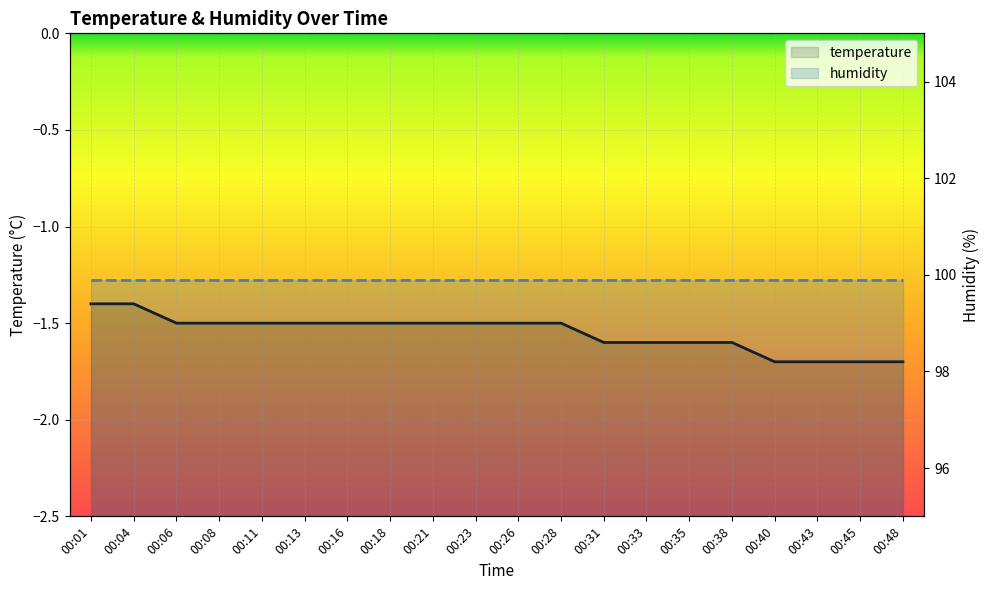

How many distinct data groups are displayed?

2